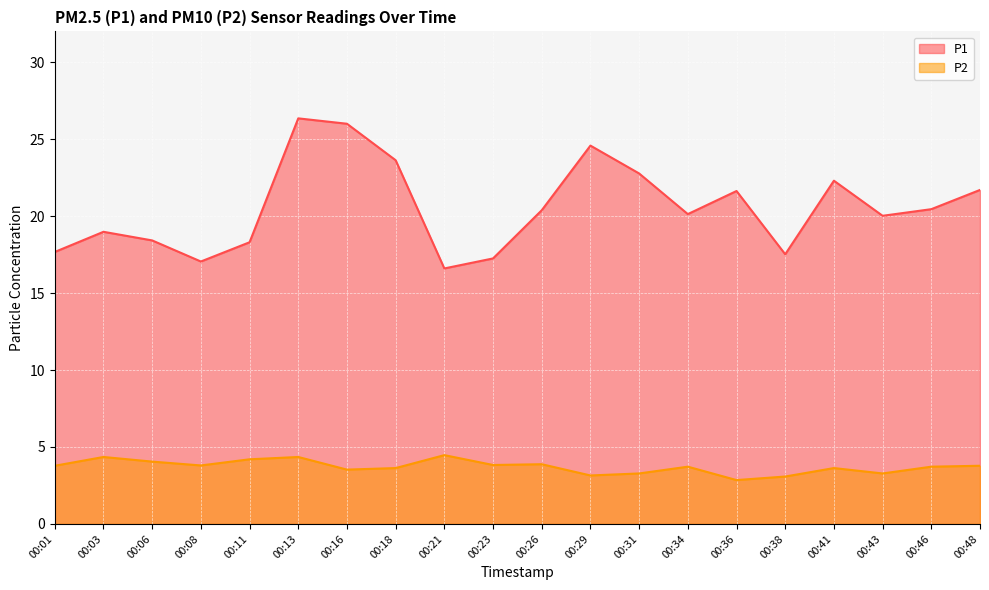

Rank the series by their average value, from lowest to highest.

P2, P1